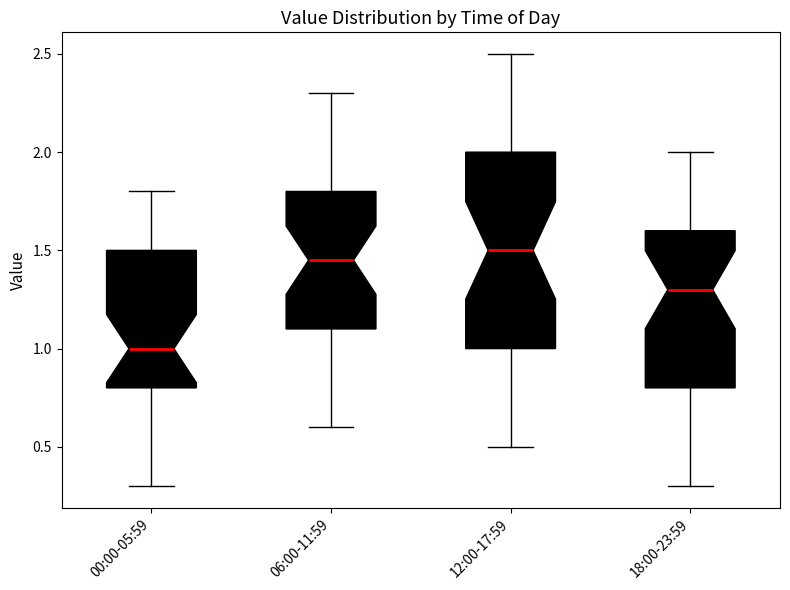

Which box's median line is the highest?

12:00-17:59